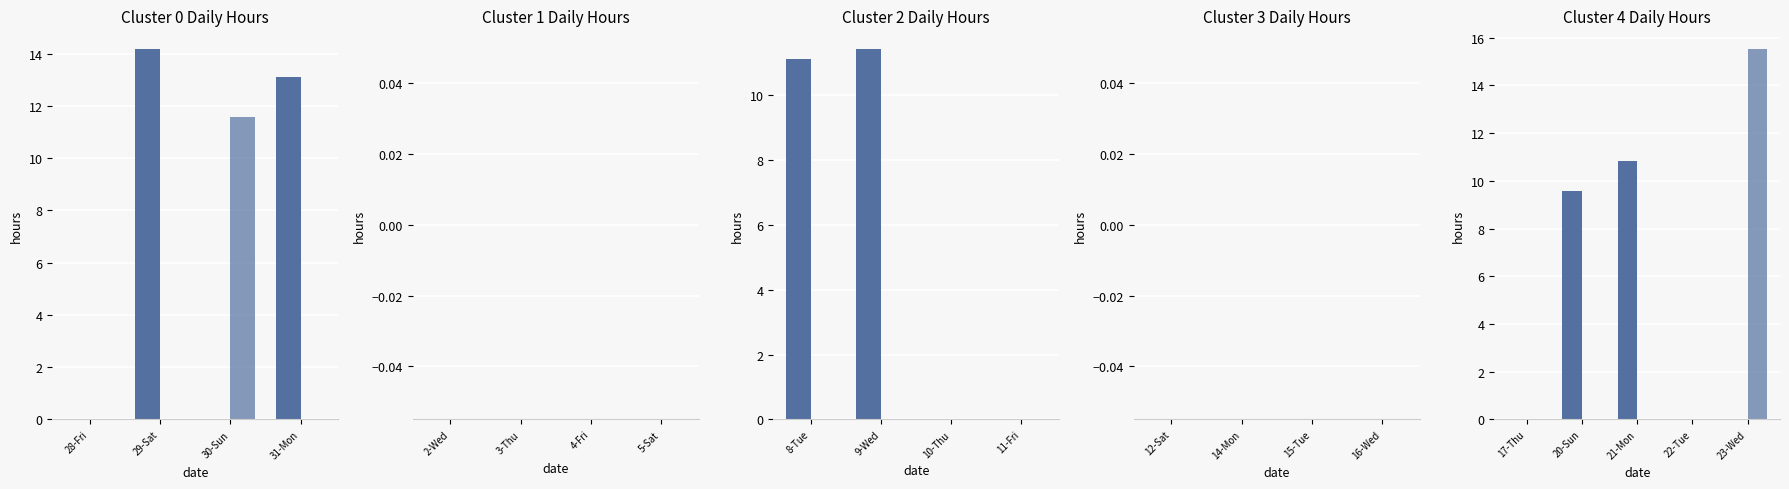

At which label does Low reach its minimum?

17-Thu